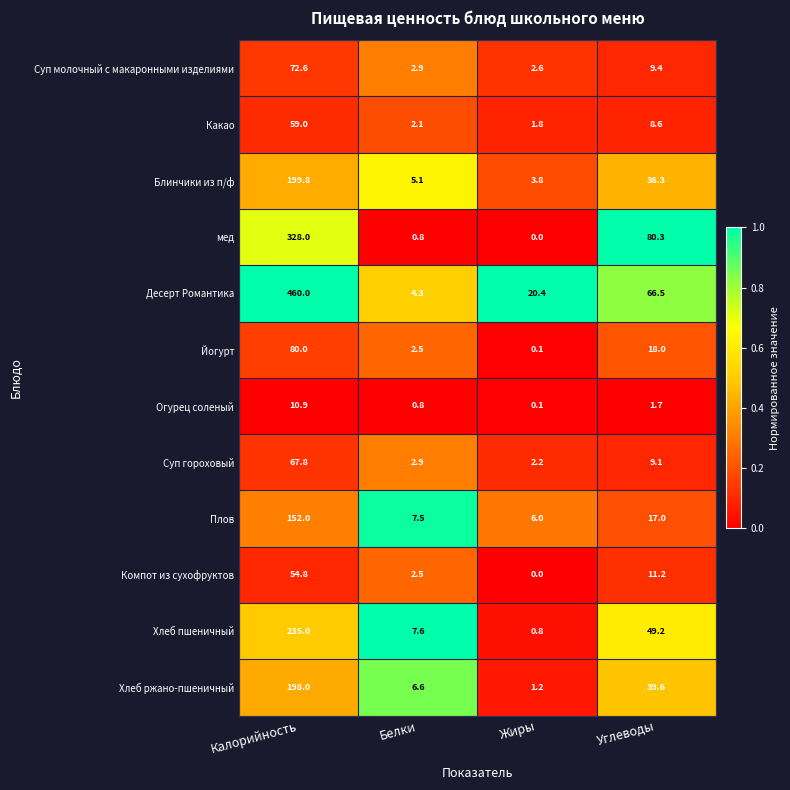

Which series has the widest spread of values?

Десерт Романтика